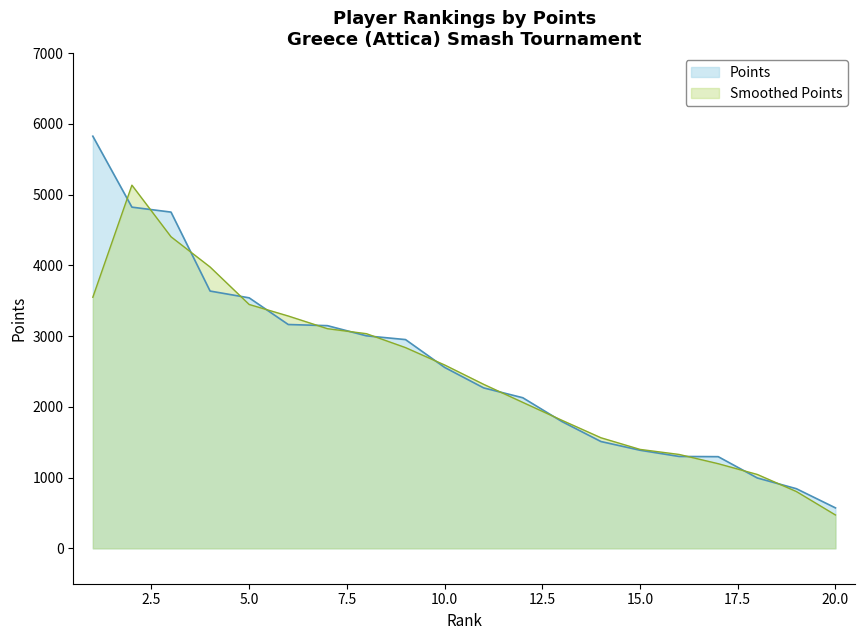

At which label is the value closest to 3199?

6